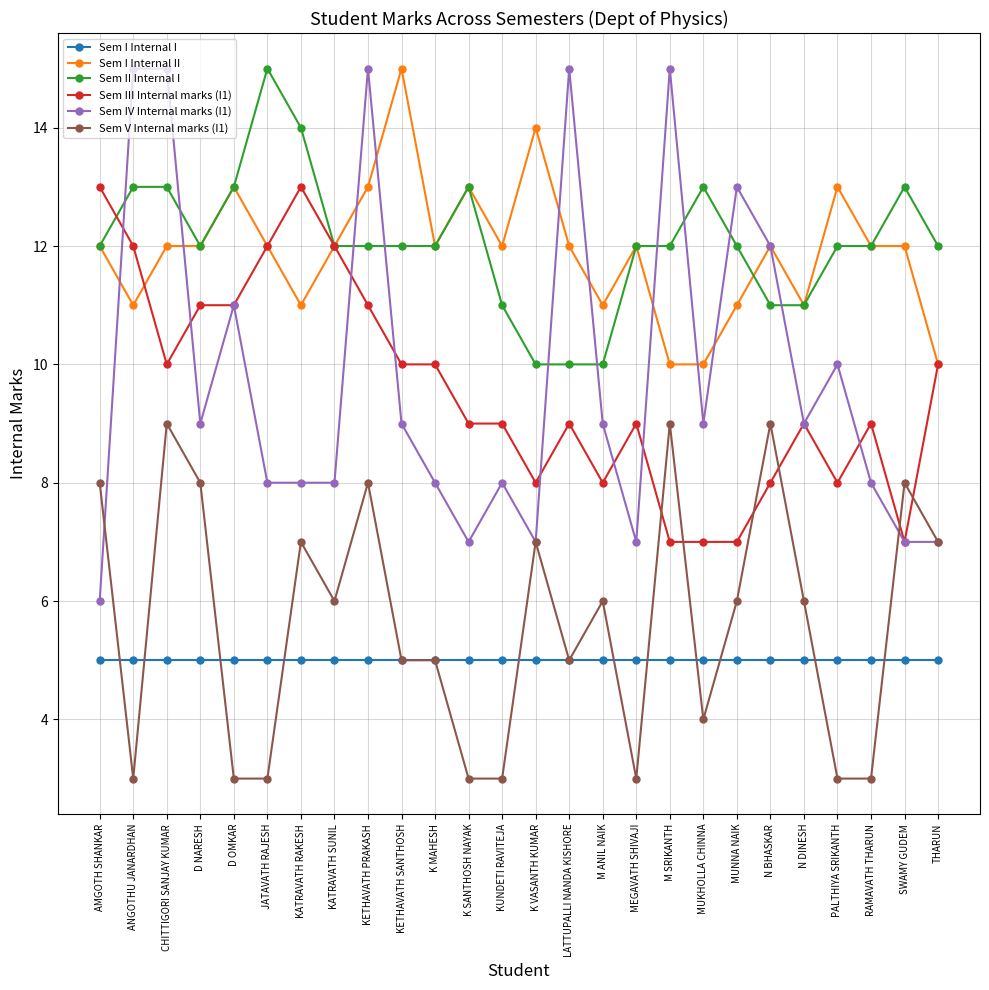

Between N BHASKAR and THARUN, which series saw the biggest shift?

Sem IV Internal marks (I1)